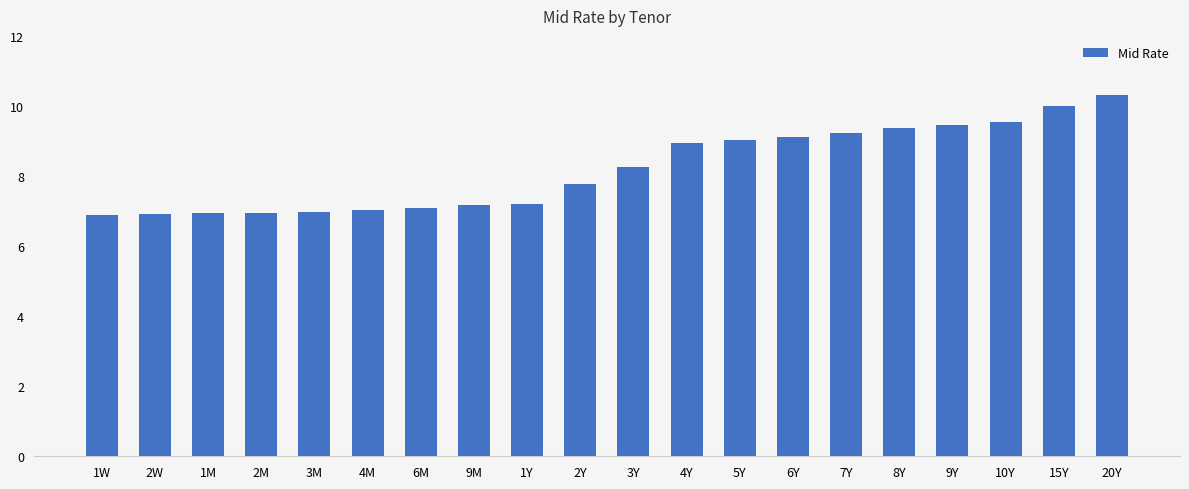

What is the ratio of the value at 6Y to the value at 9Y?

1.0